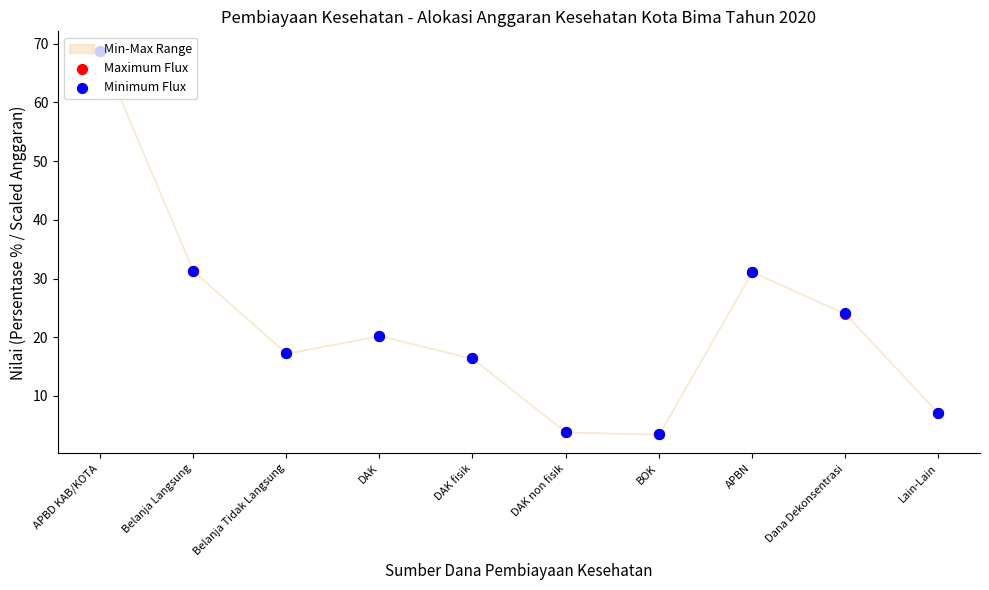

Which series has the largest total across all categories?

Minimum Flux